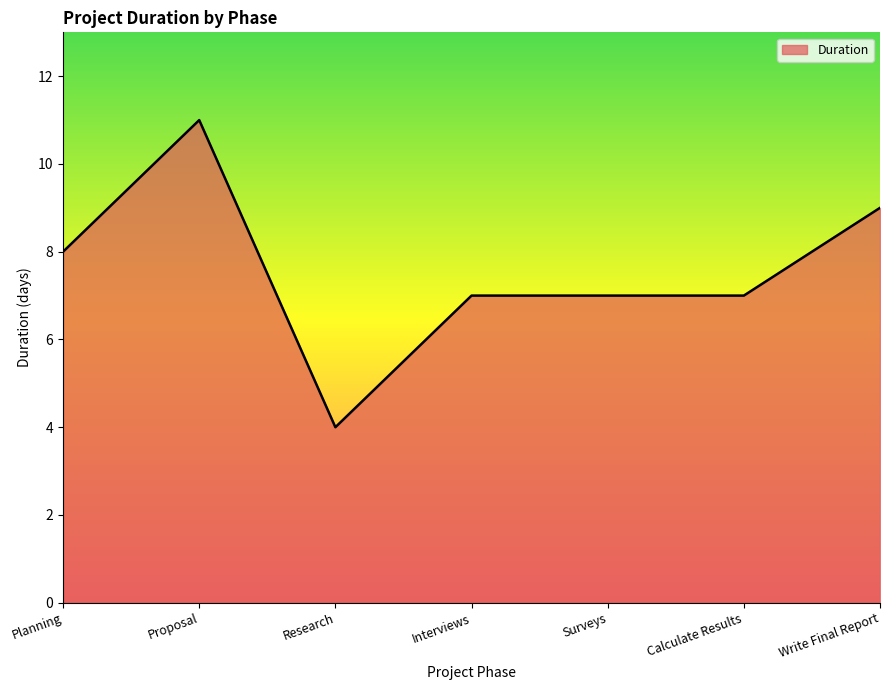

What is the average value?

8